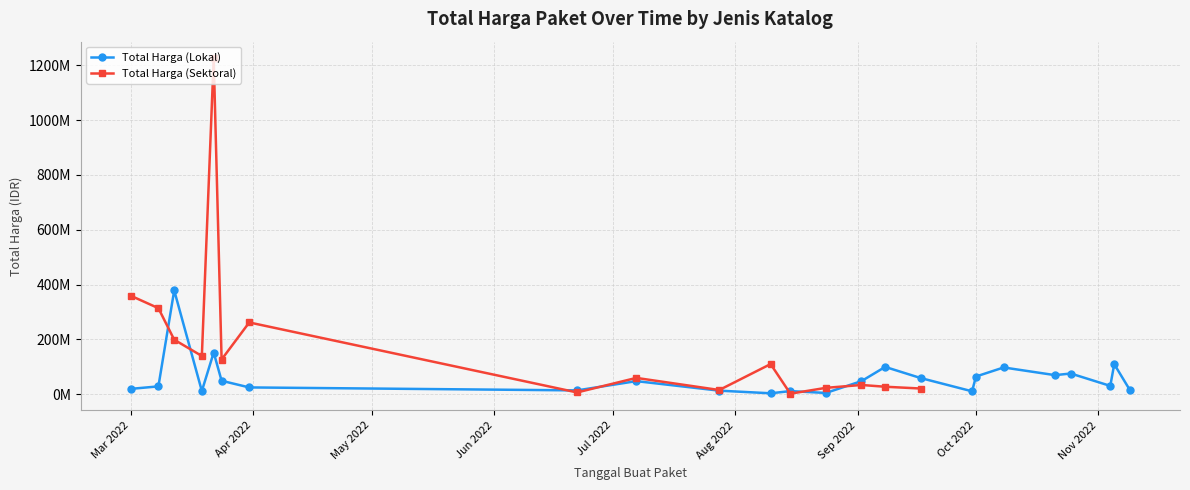

True or false: the data shows 19929510 at 2022-11-09.

False